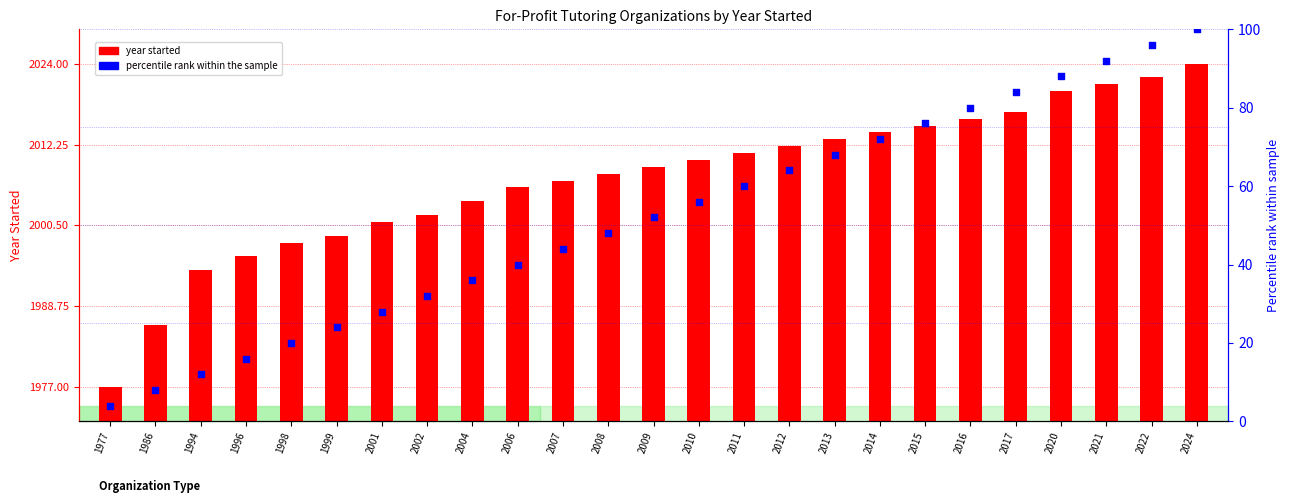

Is the value of percentile rank within the sample at 2007 greater than the value of year started at 2010?

No